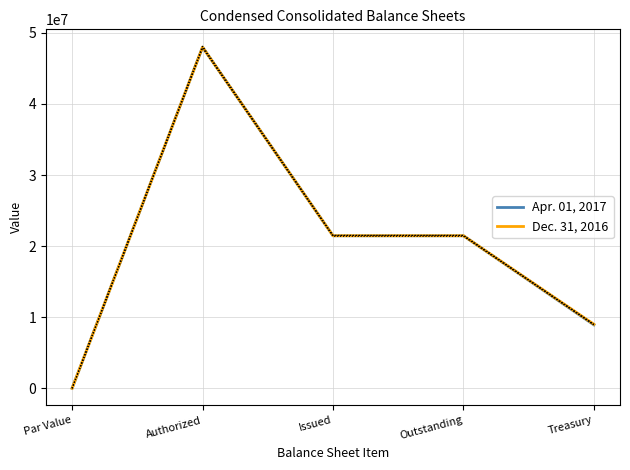

Reading left to right, transcribe all the data shown in this chart.

Apr. 01, 2017: 1	48000000	21457000	21457000	8919000
Dec. 31, 2016: 1	48000000	21457000	21457000	8995000